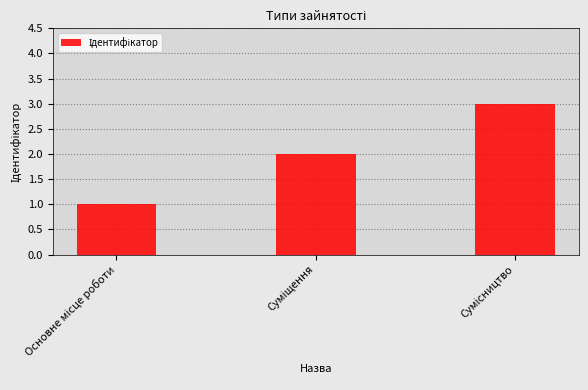

Count the number of data series in this chart.

1